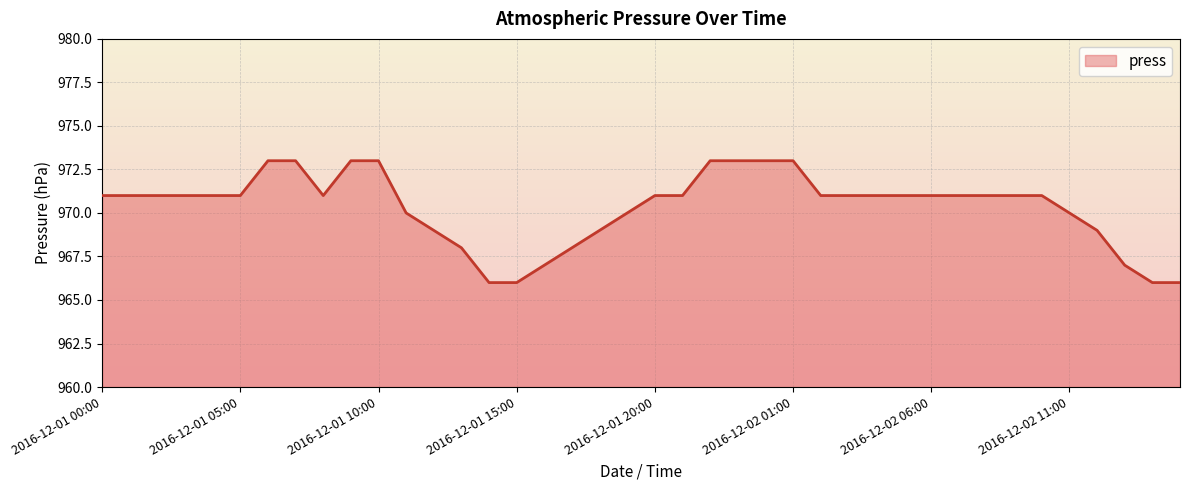

Does the chart have visible grid lines?

Yes